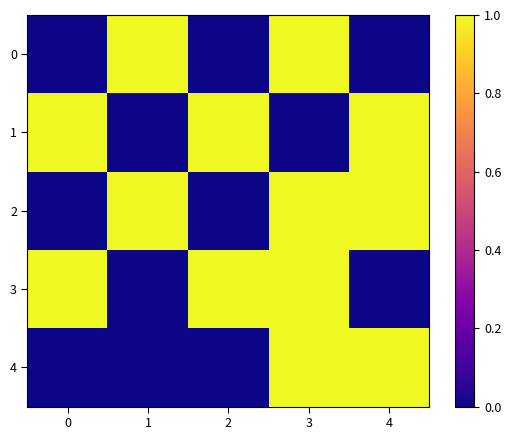

At how many categories does at least one series exceed 0?

5